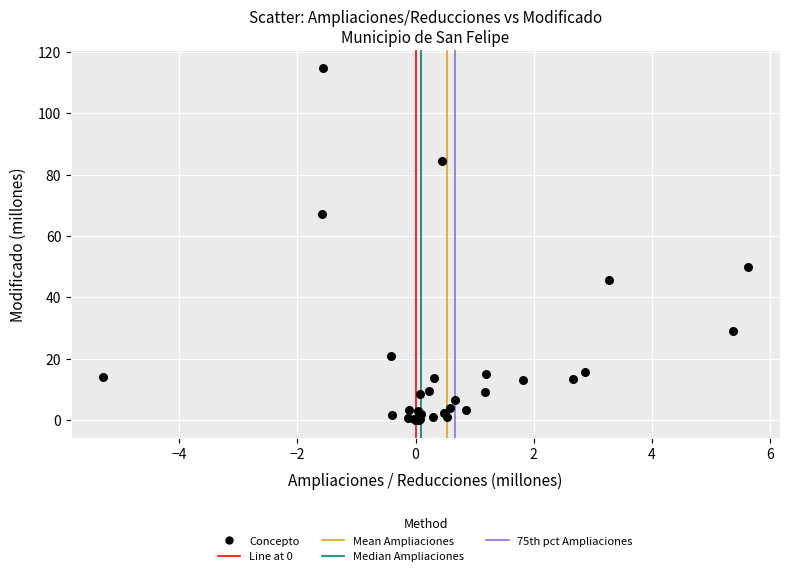

What Y value in the scatter plot is closest to 57?

50.0